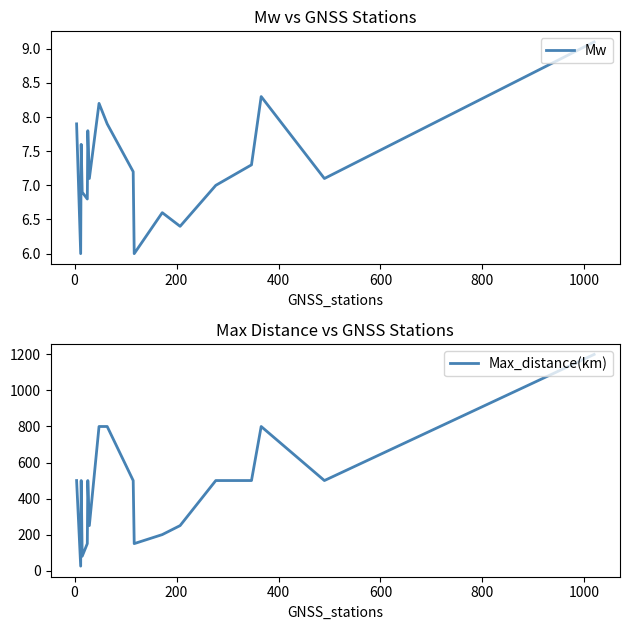

What is the highest value of the Max_distance(km) series?

1200